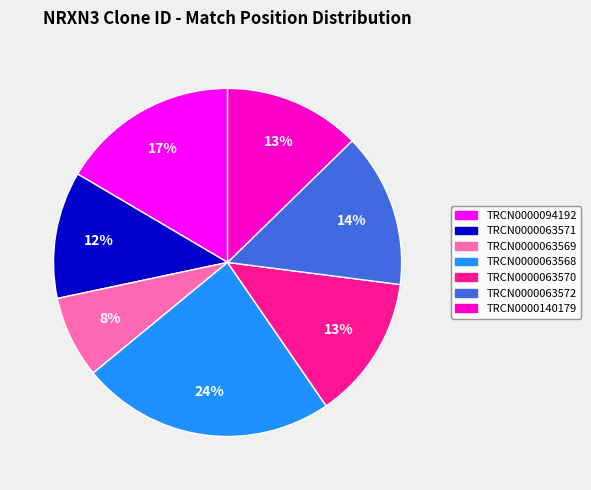

Is there a majority slice in this chart?

No